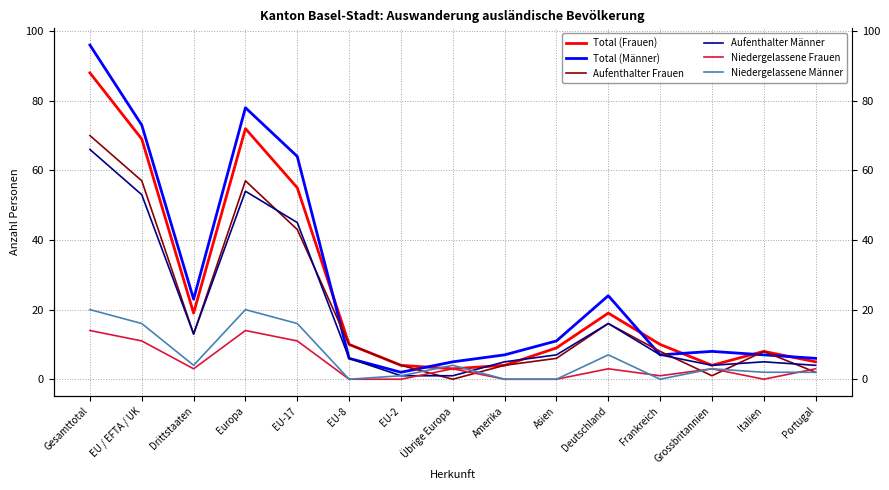

Rank the series at Drittstaaten from highest to lowest value.

Total (Männer), Total (Frauen), Aufenthalter Frauen, Aufenthalter Männer, Niedergelassene Männer, Niedergelassene Frauen